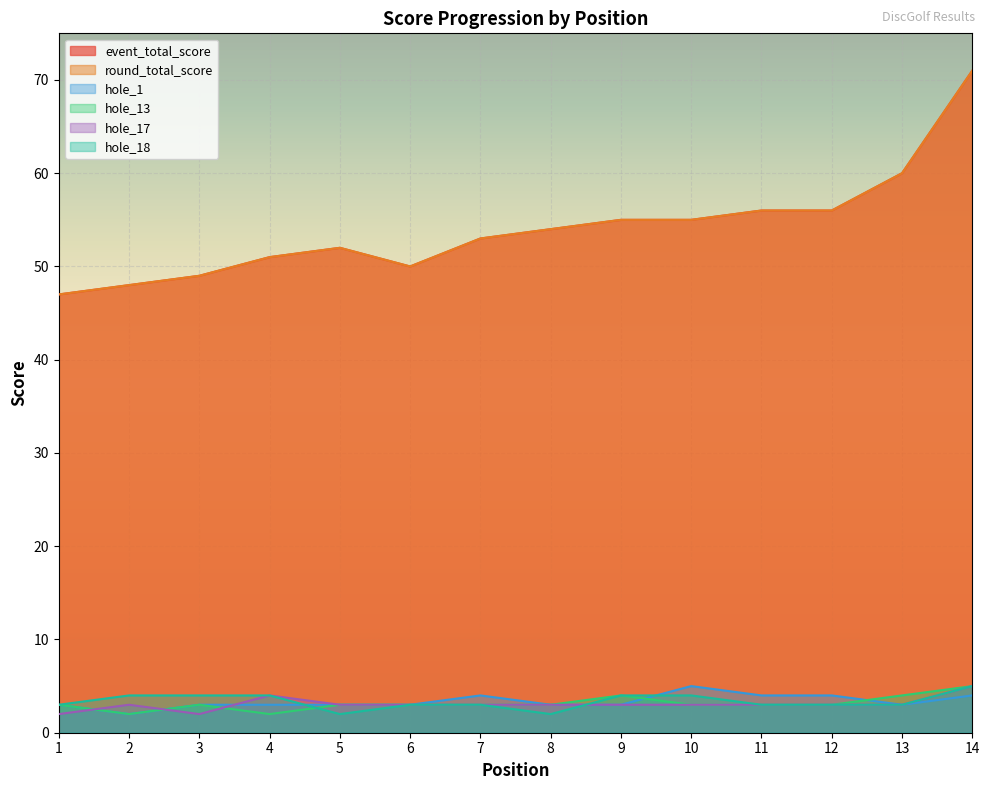

True or false: hole_1 has more than 0 interior local peaks.

True